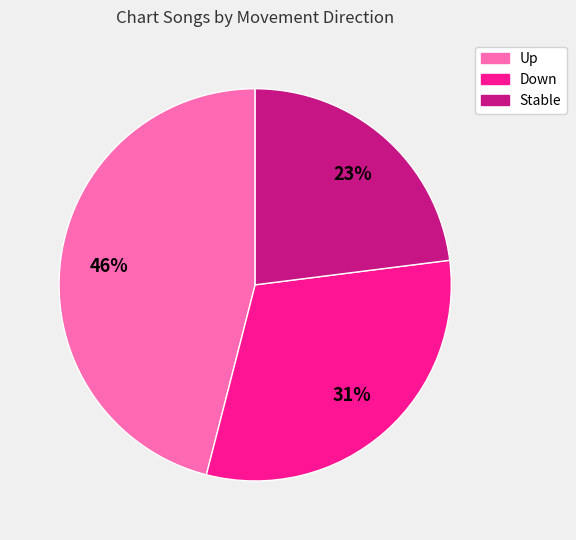

To the nearest percent, what is the difference between the largest and smallest slice percentages?

23%